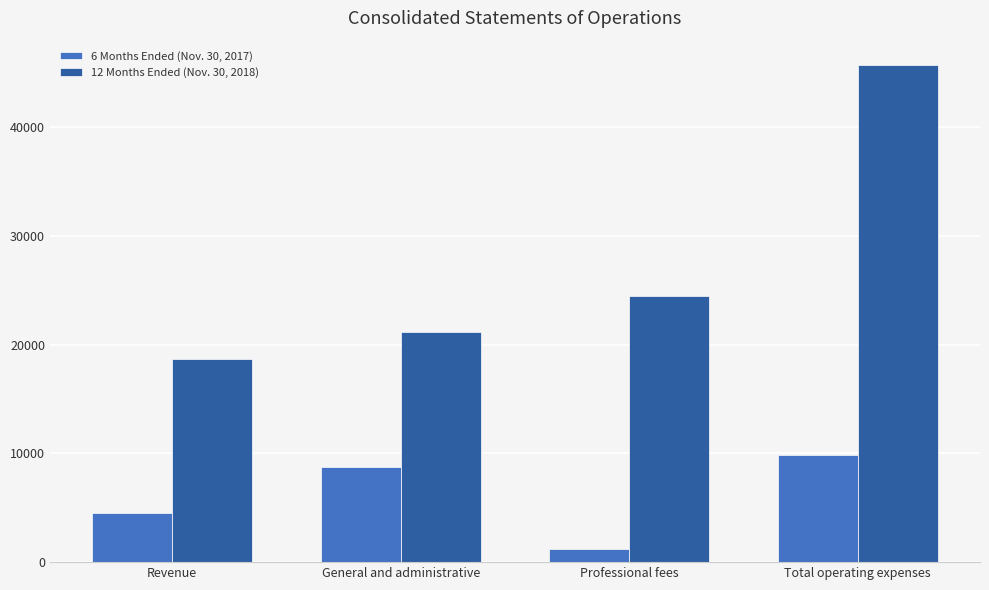

At which category is the sum across all series the highest?

Total operating expenses